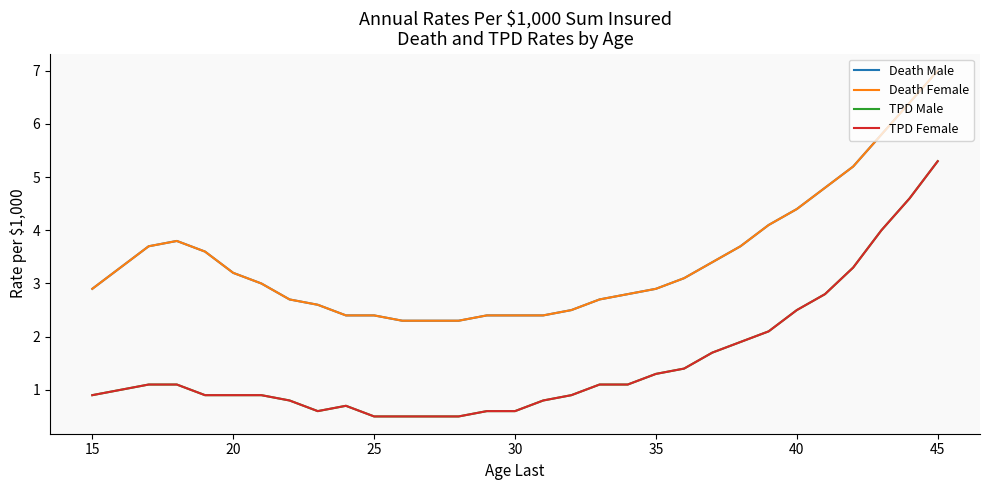

True or false: Death Female and Death Male cross at least once.

False